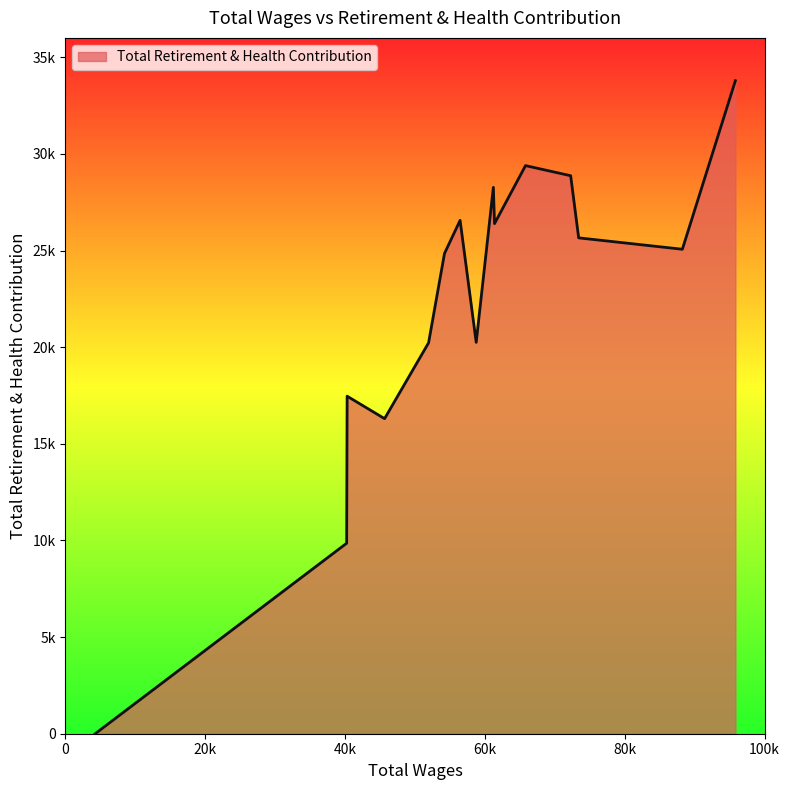

Does the chart display data point markers on the line(s)?

No